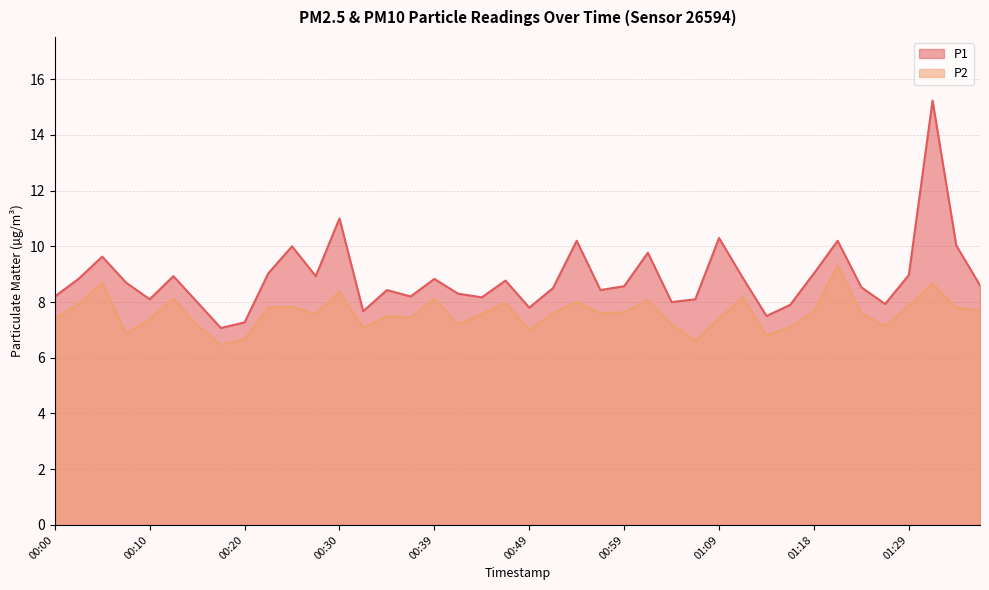

Reading left to right, what are all the values shown in this chart?

P1: 8.2	8.8	9.6	8.7	8.1	8.9	8.0	7.1	7.3	9.0	10.0	8.9	11.0	7.7	8.4	8.2	8.8	8.3	8.2	8.8	7.8	8.5	10.2	8.4	8.6	9.8	8.0	8.1	10.3	8.9	7.5	7.9	9.0	10.2	8.5	7.9	9.0	15.2	10.0	8.6
P2: 7.4	7.9	8.7	6.9	7.4	8.1	7.2	6.5	6.7	7.8	7.8	7.6	8.4	7.1	7.5	7.4	8.1	7.2	7.6	8.0	7.0	7.6	8.0	7.6	7.6	8.1	7.2	6.6	7.4	8.2	6.8	7.1	7.7	9.3	7.6	7.1	7.9	8.7	7.8	7.7